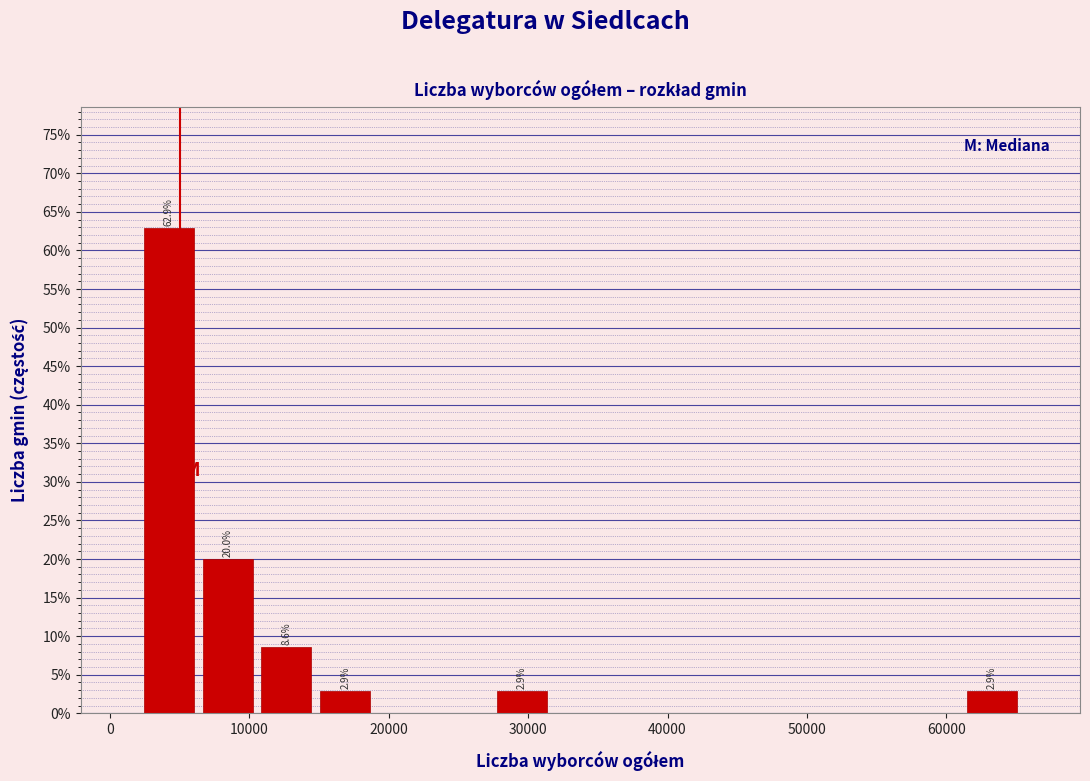

Over which range of the x-axis is the bar tallest?

2000 to 6000